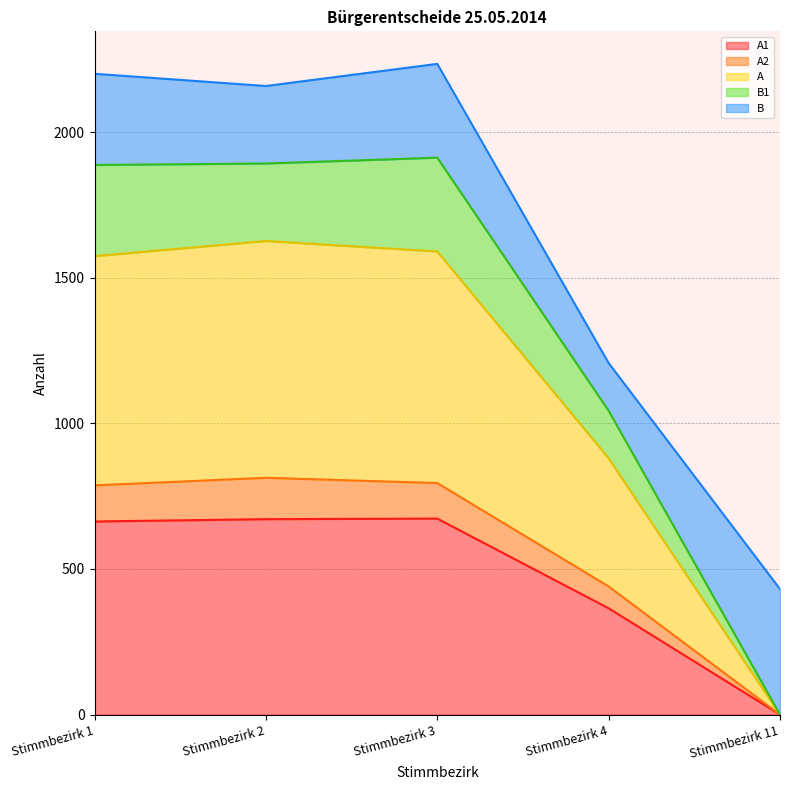

How many data points does each series have?

5